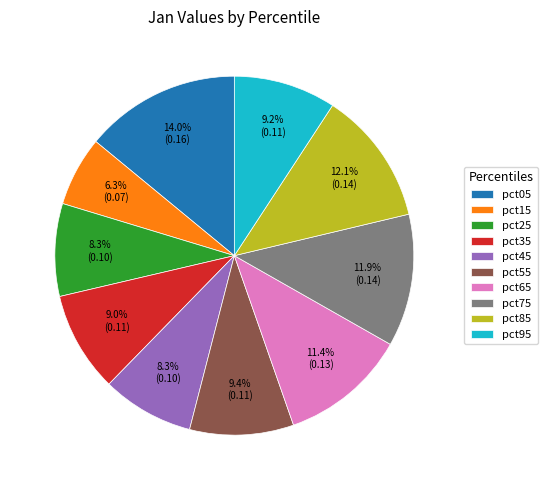

How much of the chart is everything except pct35?

91.0%